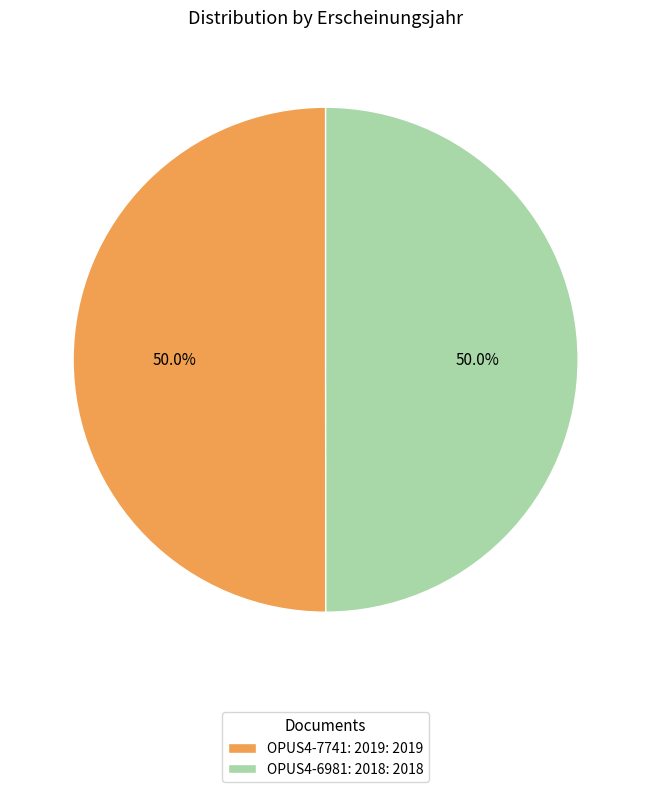

The OPUS4-7741: 2019 slice represents 62% of the pie. True or false?

False